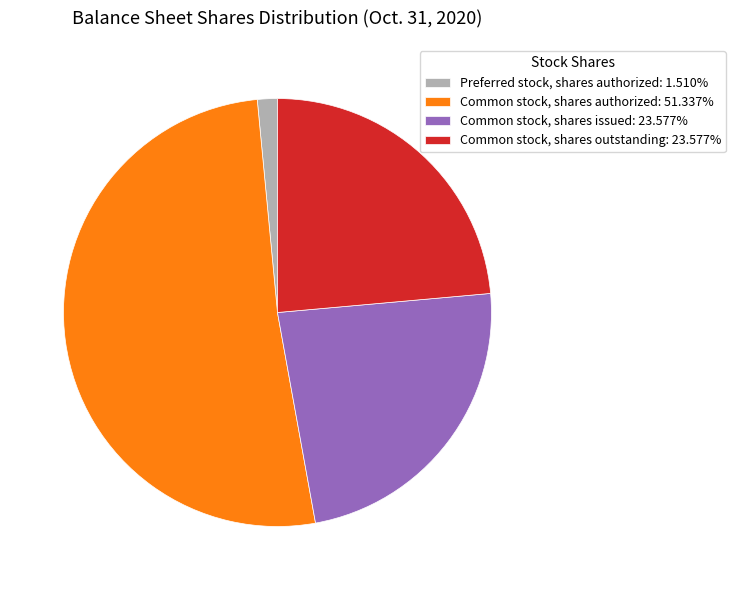

Is there any slice that represents more than half of the pie?

Yes